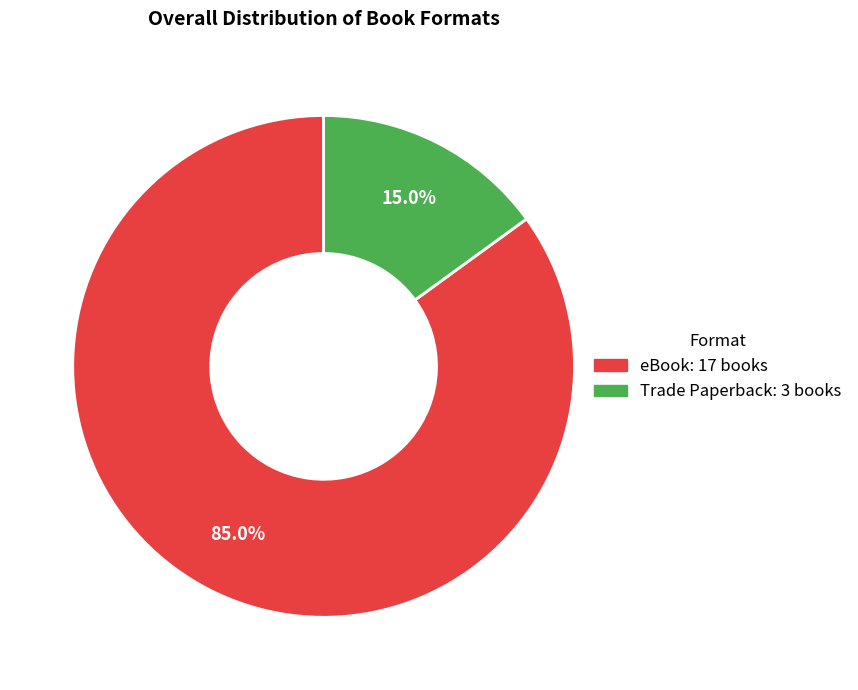

Is it true that Trade Paperback is 15% of the pie?

True